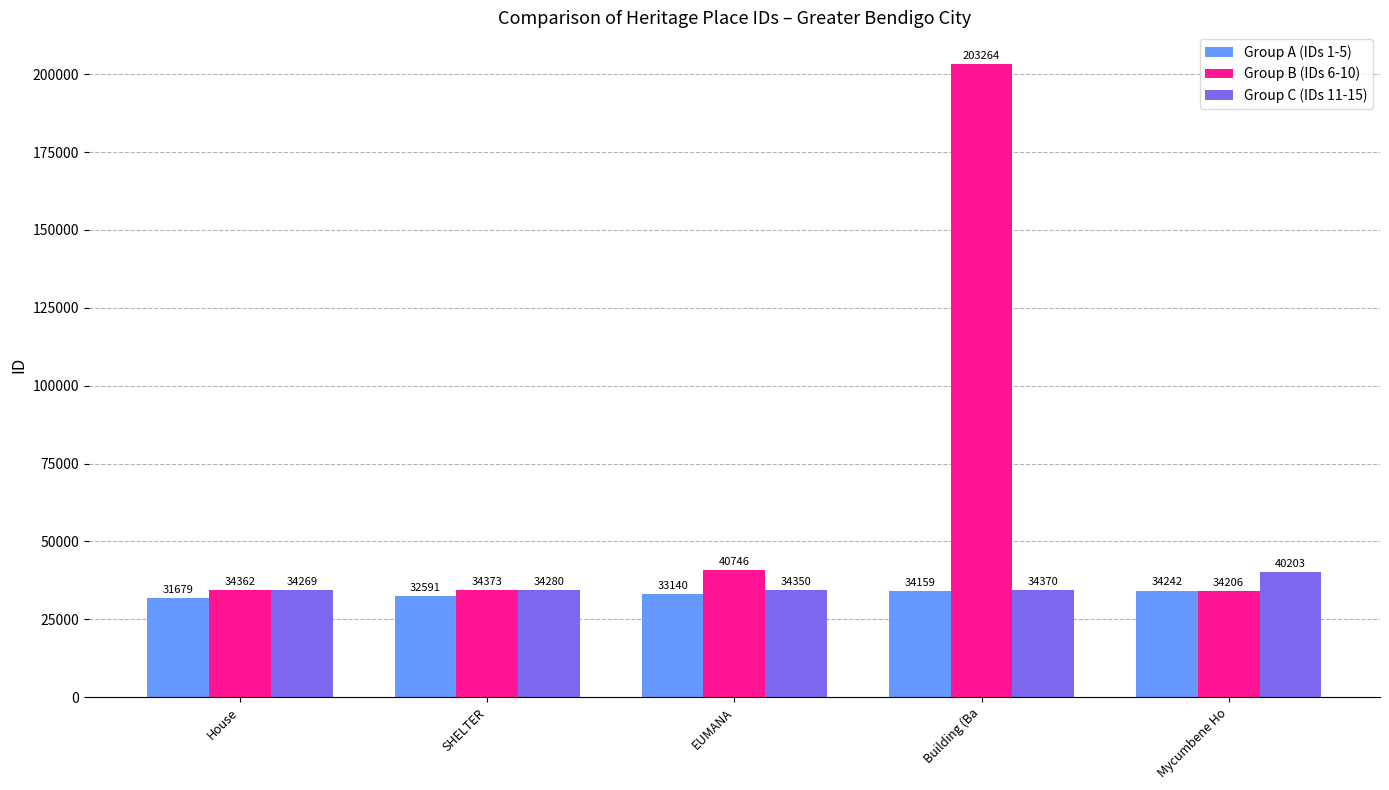

What is the label of the 1st bar from the right?

Mycumbene Ho